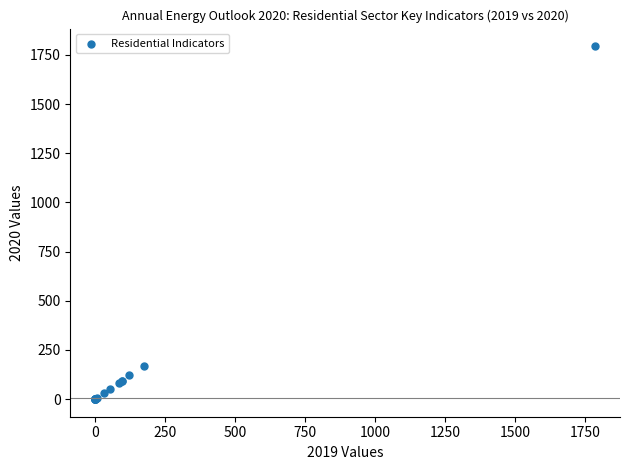

What Y value in the scatter plot is closest to 896?

167.8